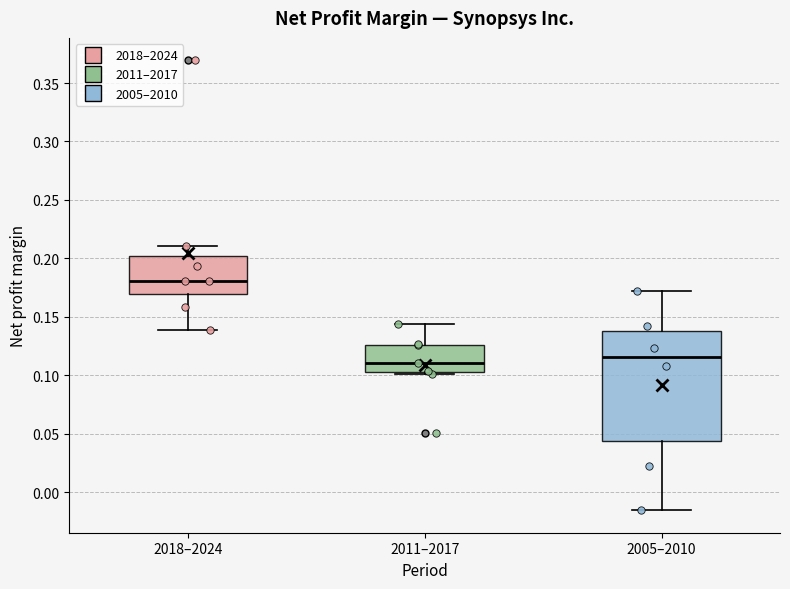

Reading left to right, transcribe this box plot: for each box, give where its median line is, the range the box spans, and where its two whiskers end, as read against the y-axis. The values are not printed on the chart, so give them approximately, as read against the axis.

2018–2024: median 0.180, box 0.170 to 0.200, whiskers 0.140 to 0.210
2011–2017: median 0.110, box 0.100 to 0.125, whiskers 0.100 (just below the box's lower edge) to 0.145
2005–2010: median 0.115, box 0.045 to 0.135, whiskers -0.015 to 0.170